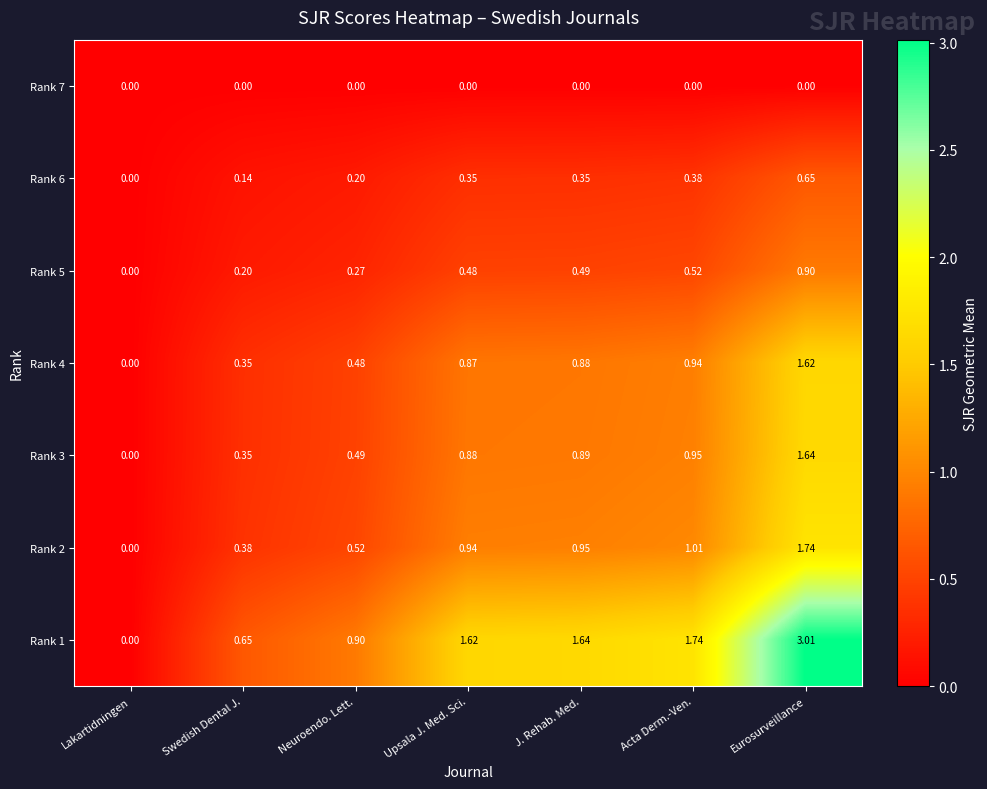

What is the greatest value displayed?

3.0